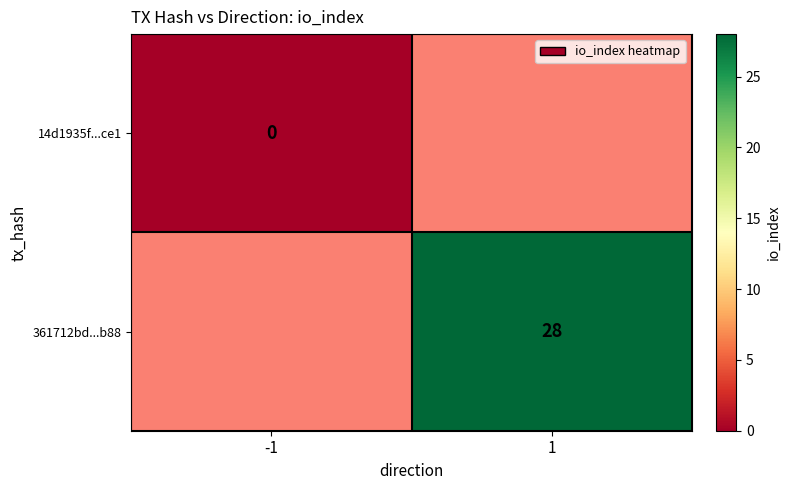

The value of 361712bd...b88 at 1 is 28. True or false?

True